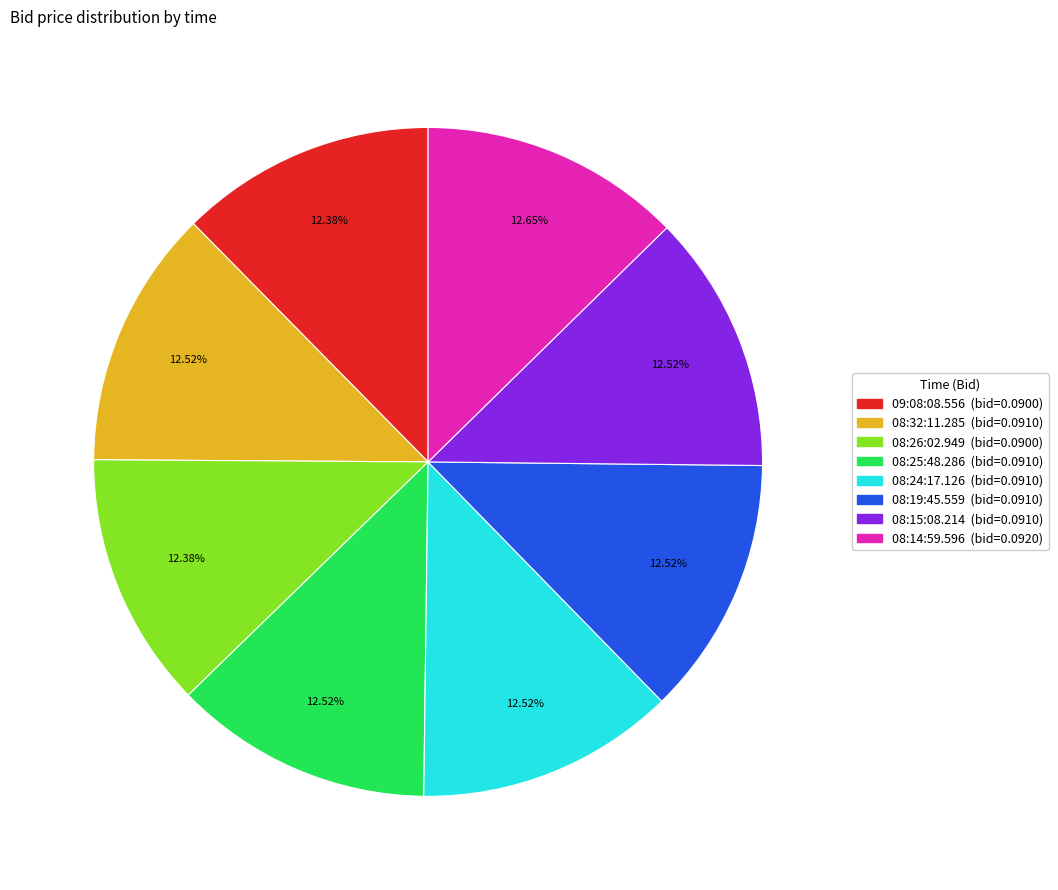

Is it true that 08:15:08.214 is 13% of the pie?

True